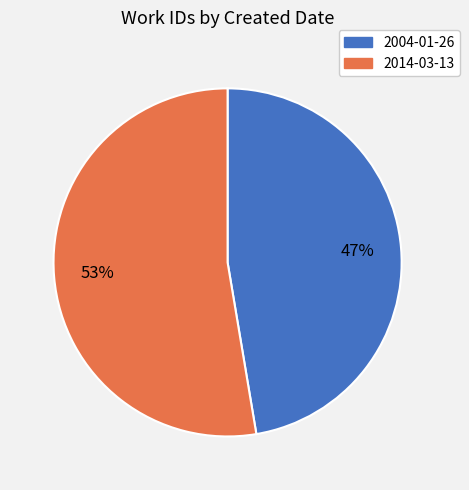

Combined, do 2004-01-26 and 2014-03-13 account for over 50%?

Yes